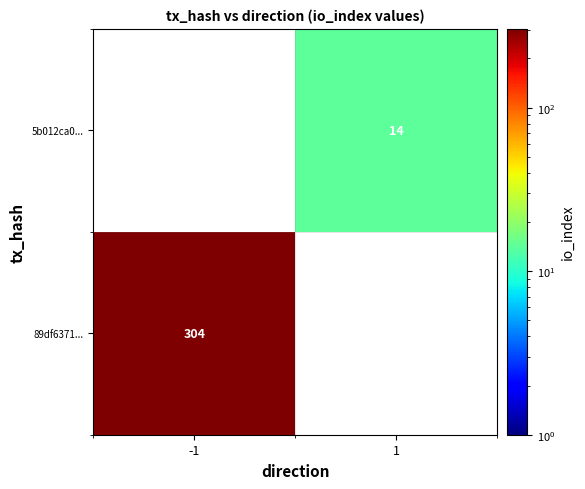

Is the value of 5b012ca0... at 1 greater than the value of 89df6371... at -1?

No